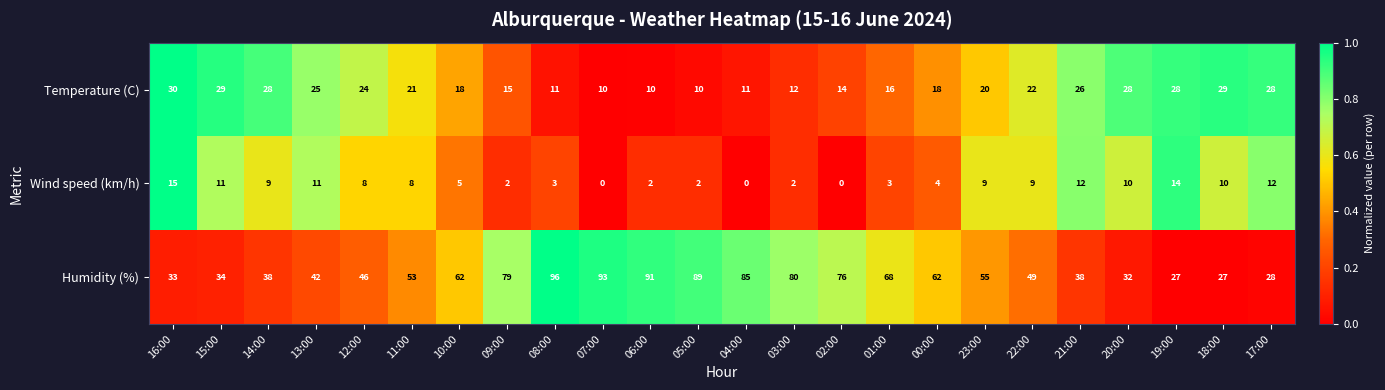

Which series has the largest total across all categories?

Humidity (%)